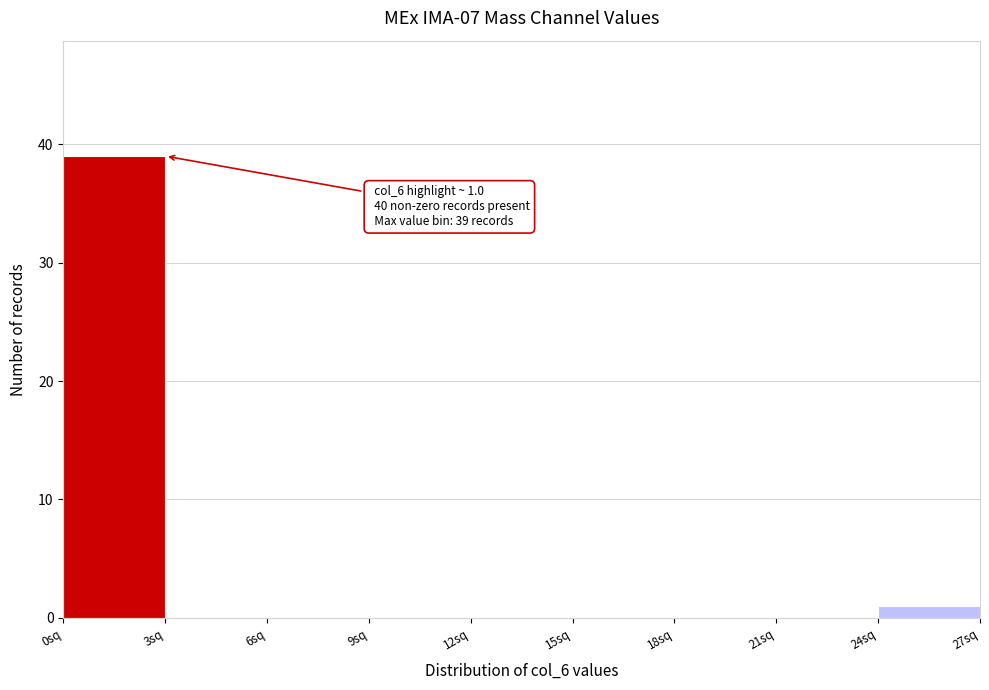

Over which range of the x-axis is the bar tallest?

0 to 3